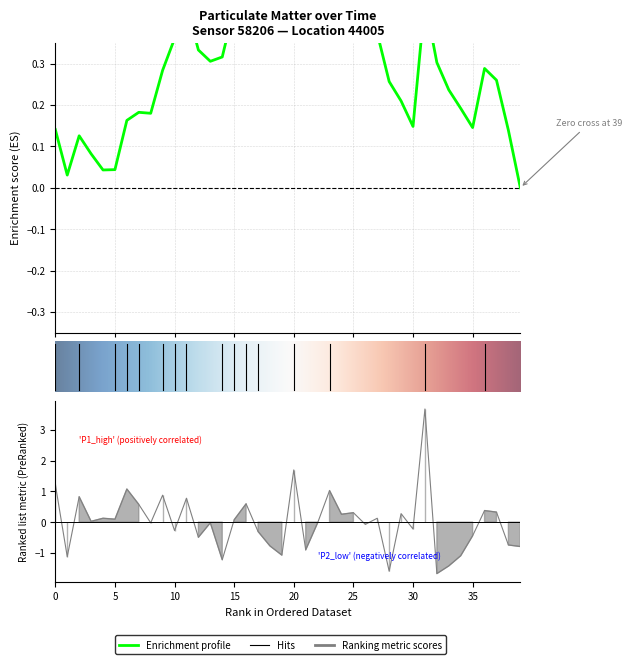

What is the value of the 13th point from the left?

-0.5